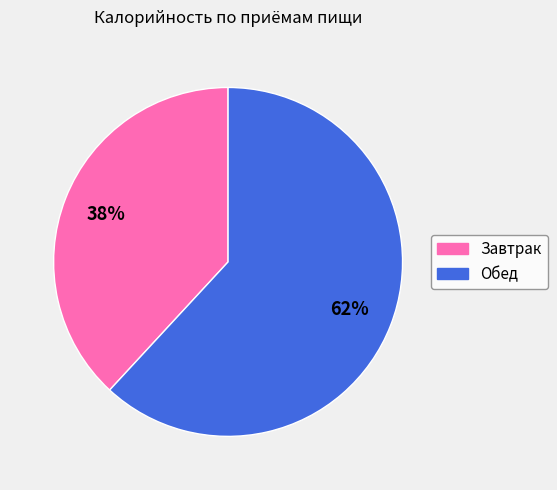

What percentage is the Завтрак slice, to the nearest percent?

38%